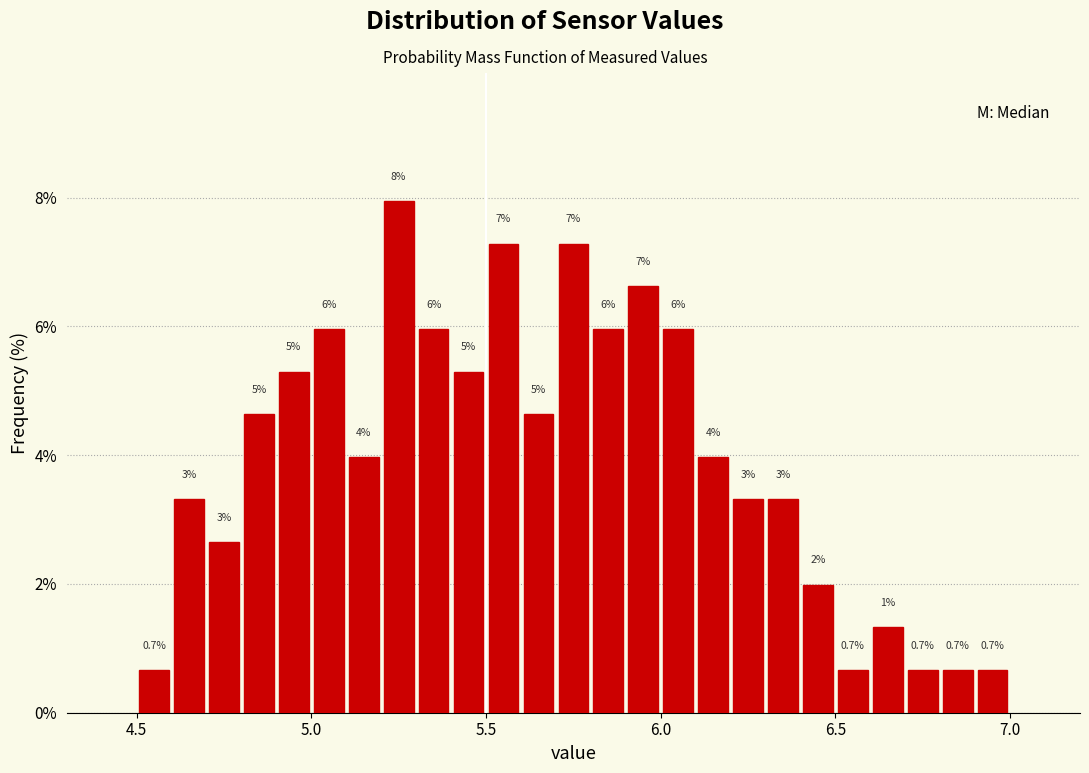

Read against the x-axis, roughly where is the centre of the tallest bar?

5.25